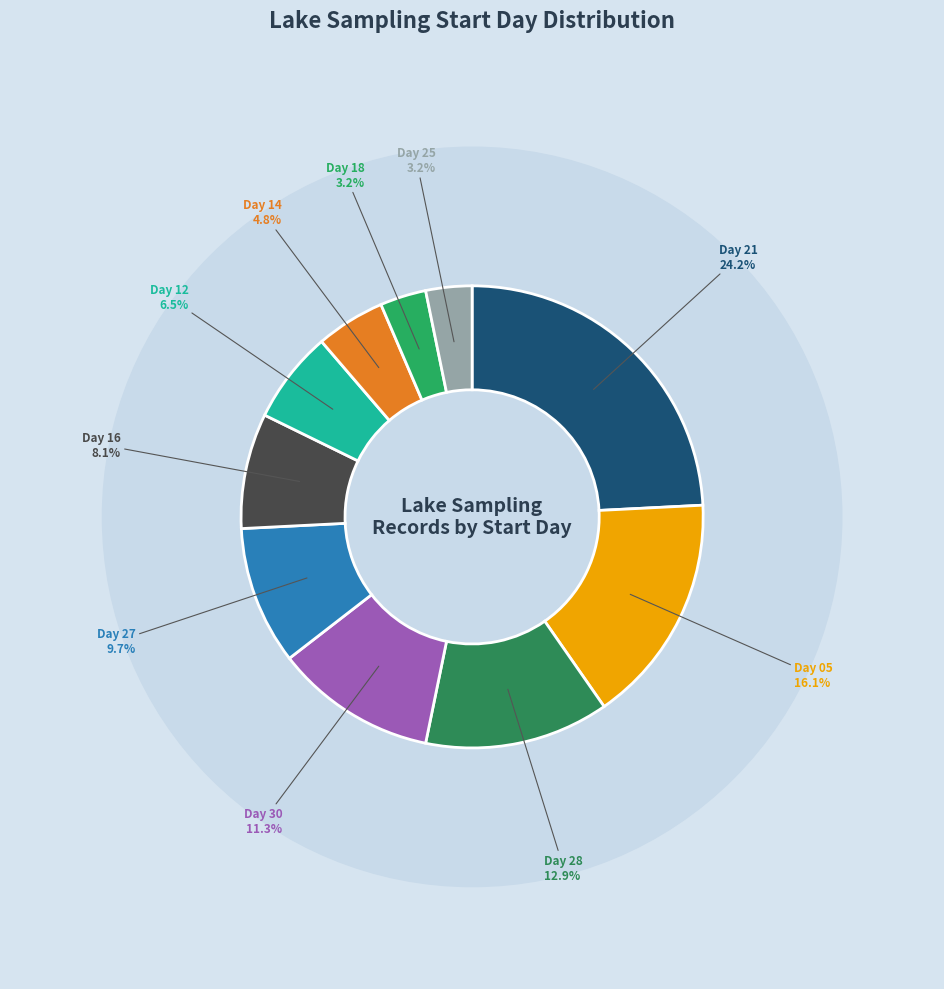

What is the total percentage of 27 and 21?

33.9%